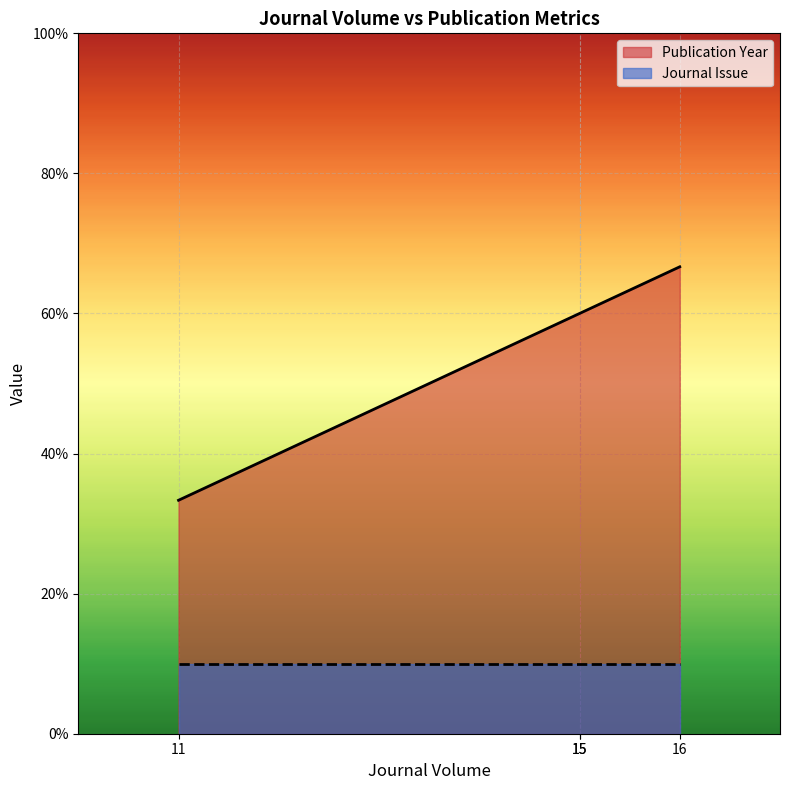

At which label is the value closest to 49?

15